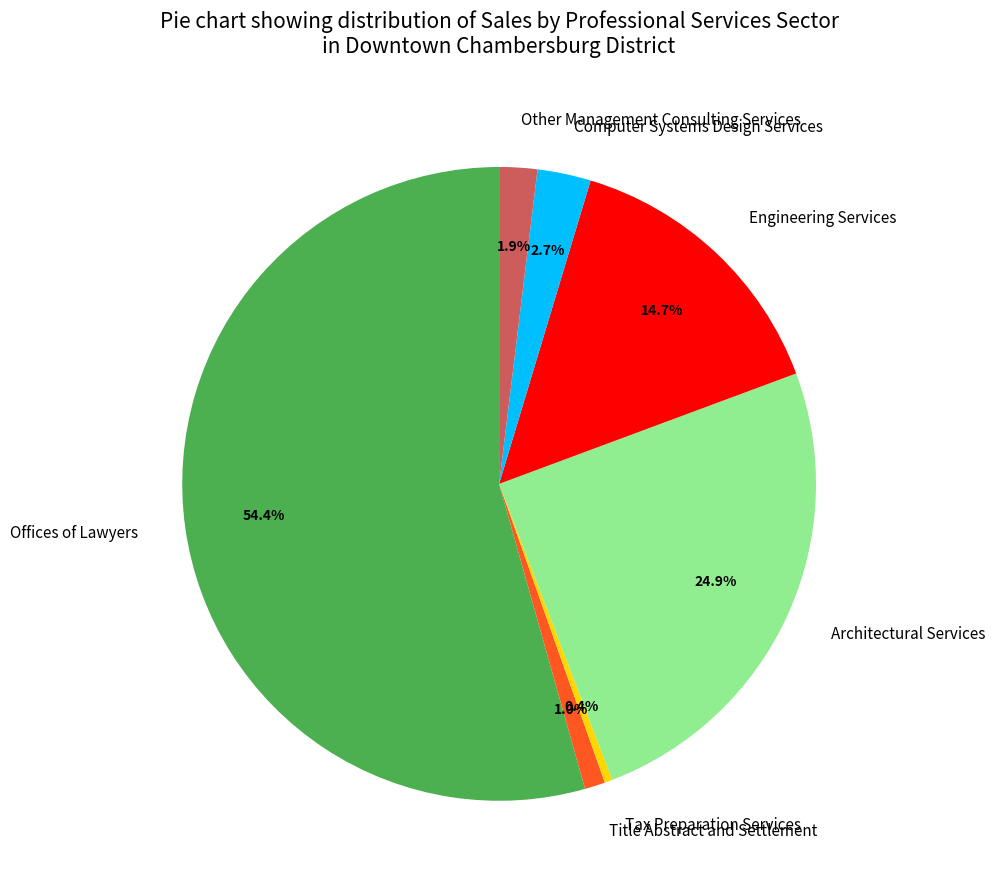

Count the number of slices in the pie.

7